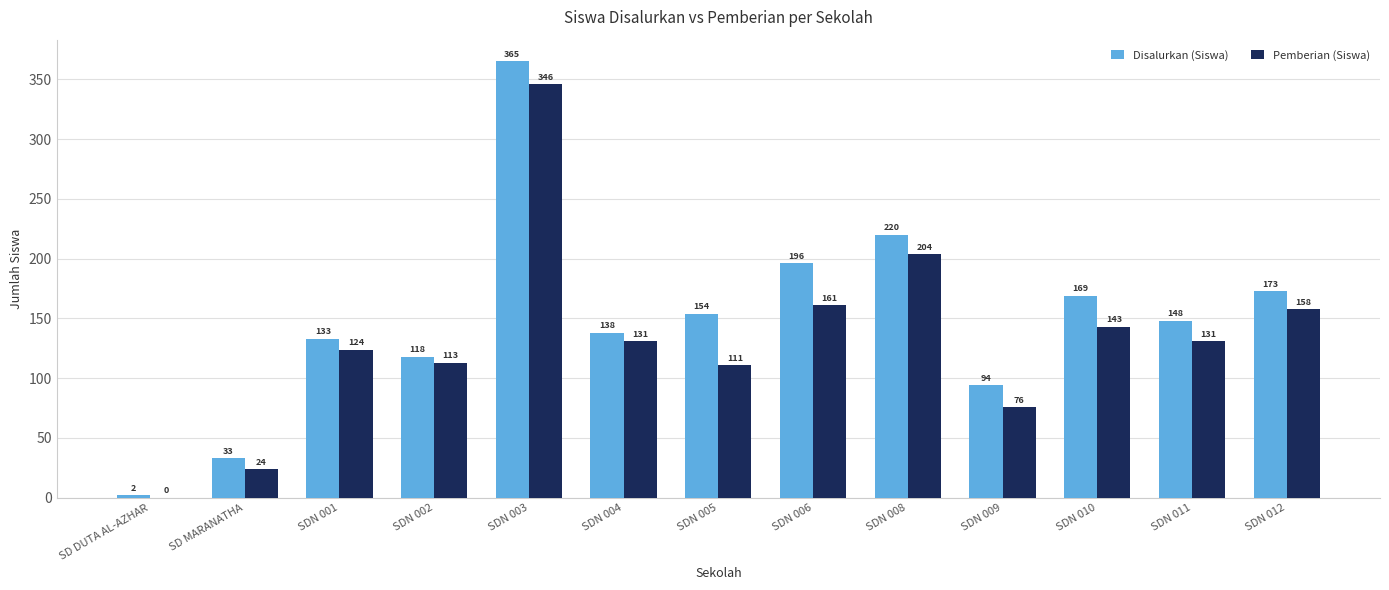

True or false: Disalurkan (Siswa) has a value of 97 at SDN 011.

False